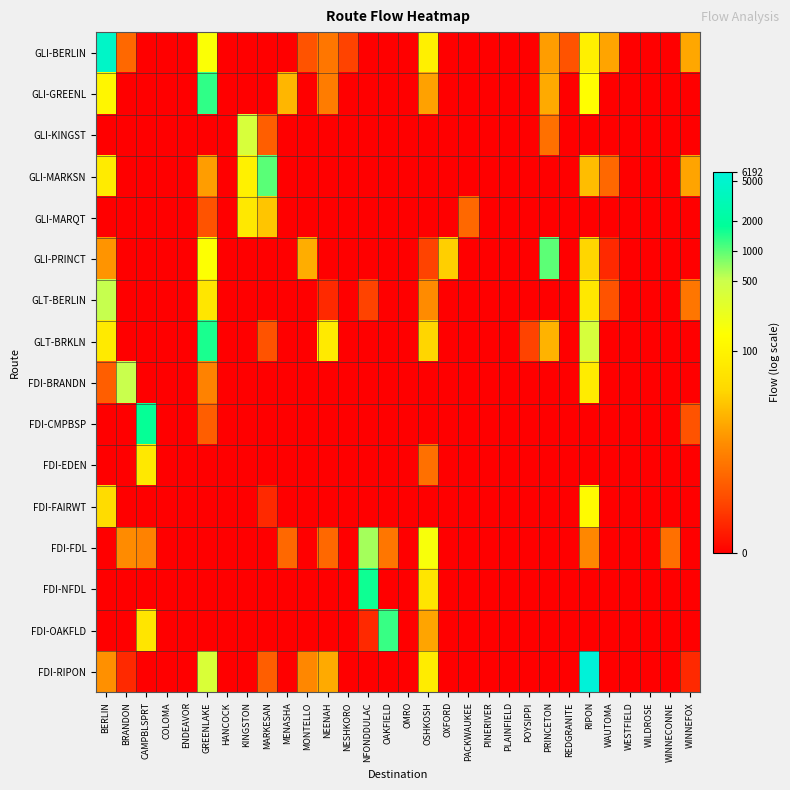

Between PLAINFIELD and COLOMA, which is larger?

PLAINFIELD